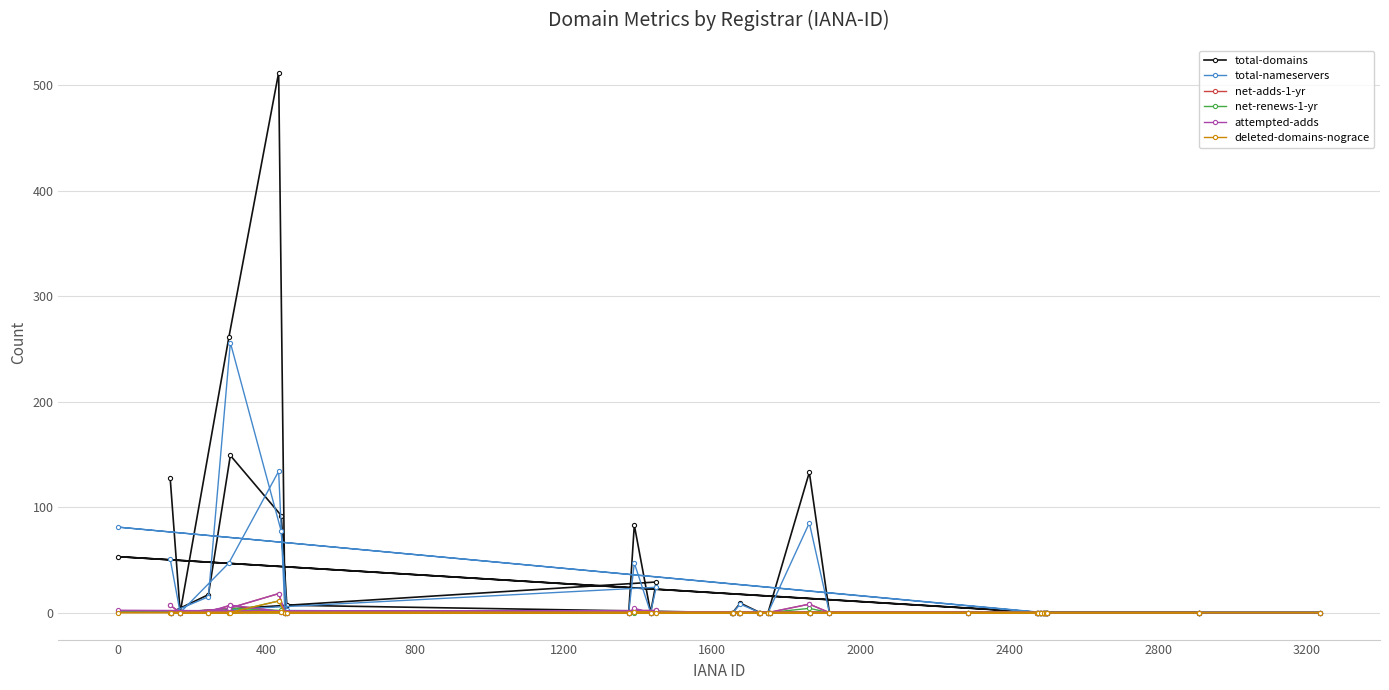

What is the greatest value displayed?

512